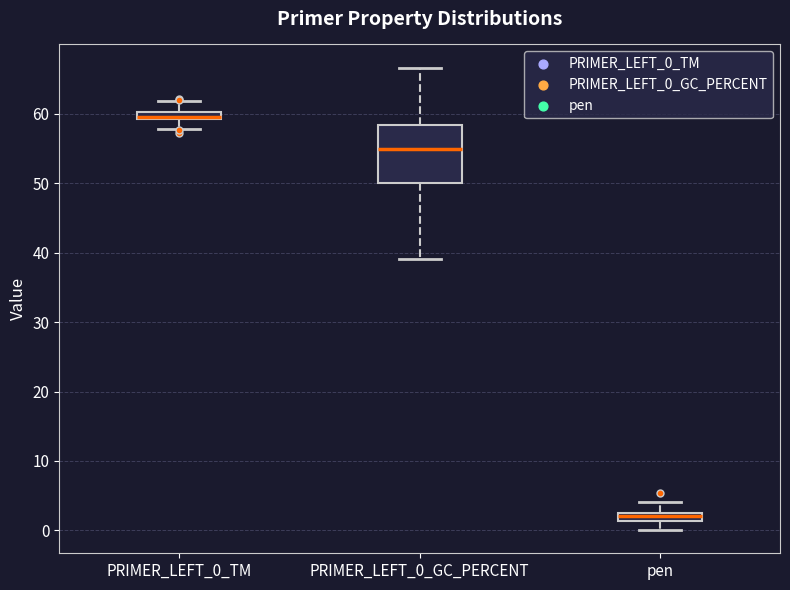

Which box is the tallest, from its lower edge to its upper edge?

PRIMER_LEFT_0_GC_PERCENT